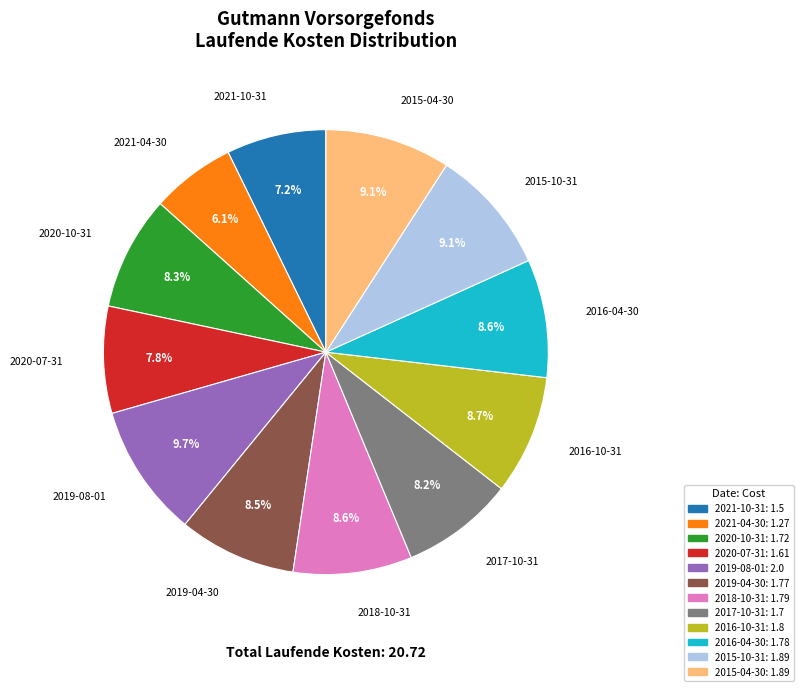

To the nearest percent, what is the average slice percentage?

8%